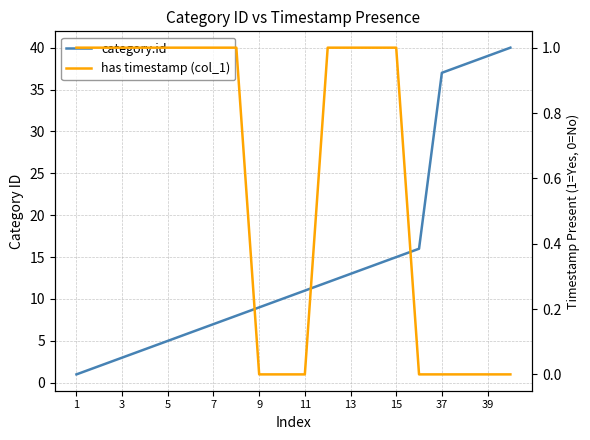

What is the value of the category.id point at the 2nd from the left?

2